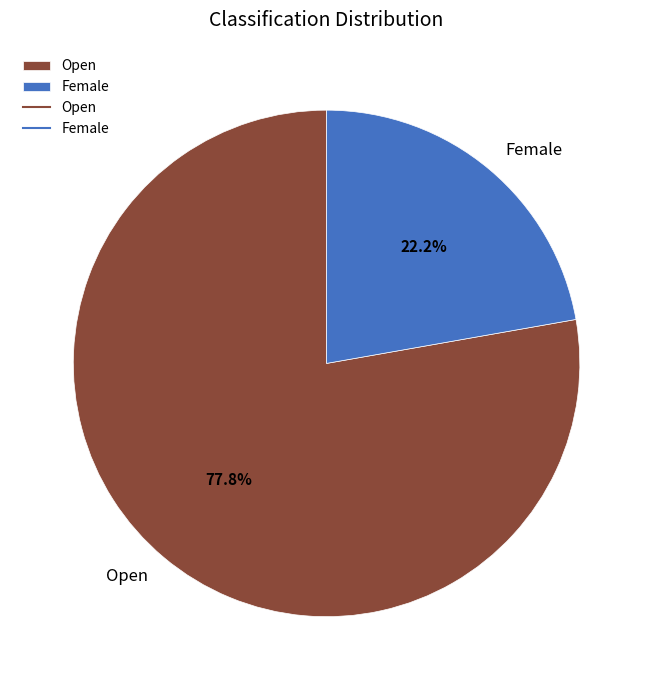

To the nearest percent, what is the difference between the Female and Open slice percentages?

56%